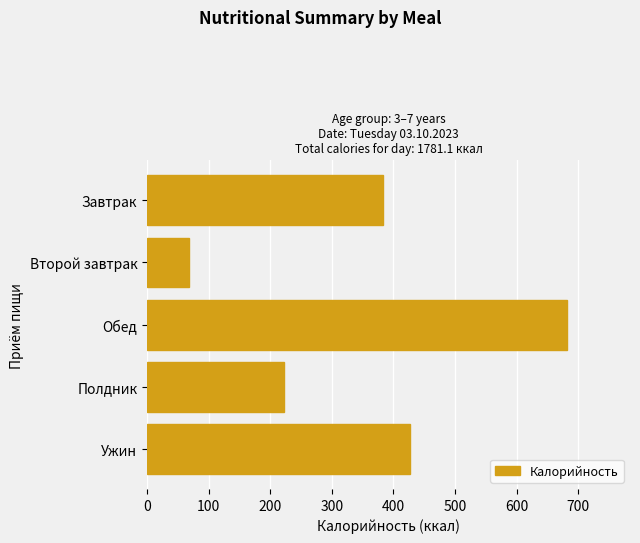

Reading top to bottom, extract all data points from this chart.

383.2	67.2	681.8	222.3	426.6